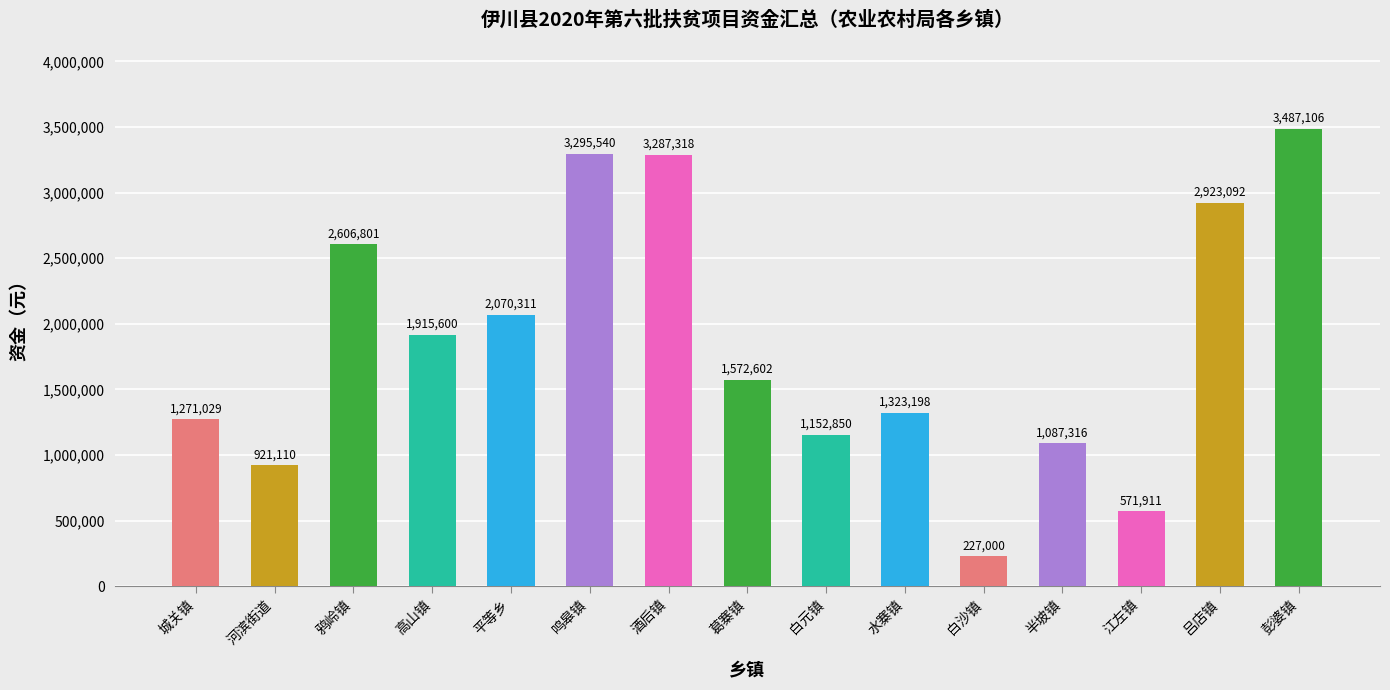

What is the difference between the maximum and second lowest values?

2915194.6